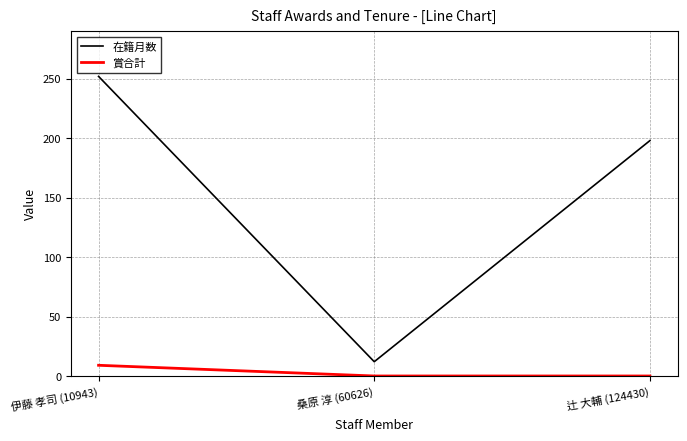

The 賞合計 series shows 0 at 辻 大輔 (124430). True or false?

True